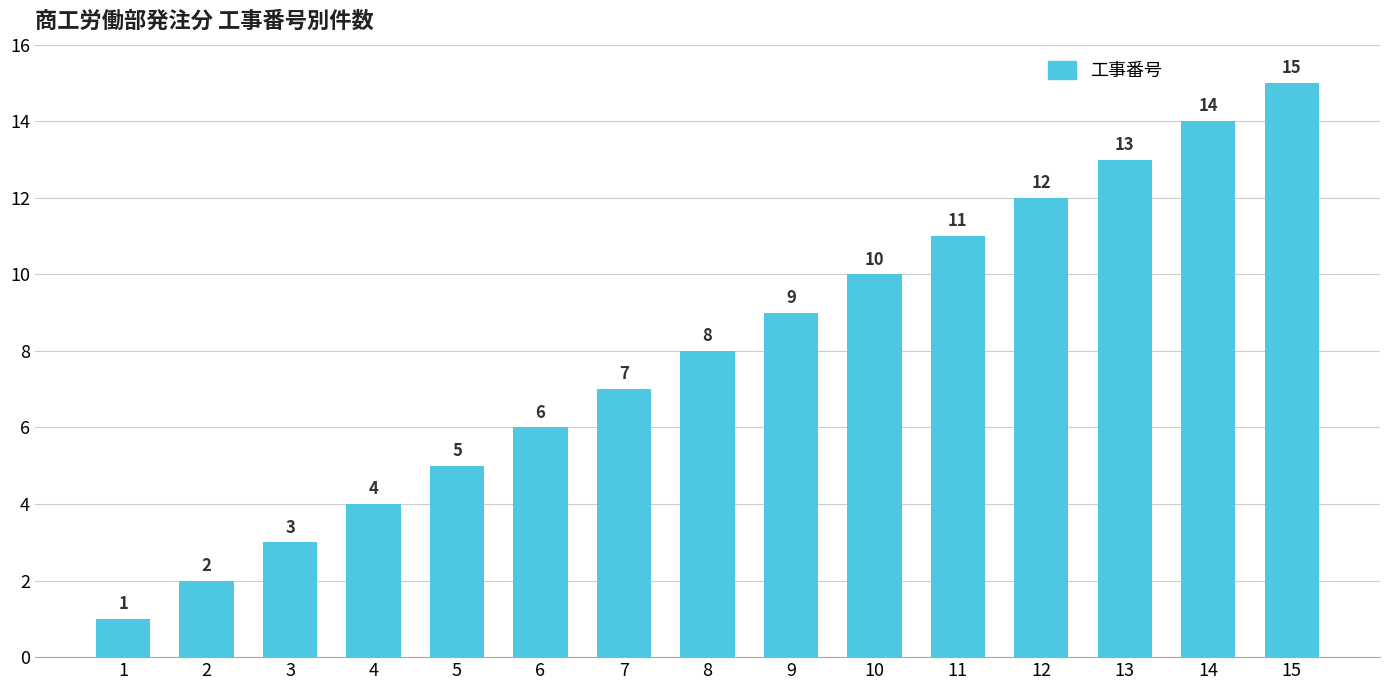

List the labels in order of value, largest first.

15, 14, 13, 12, 11, 10, 9, 8, 7, 6, 5, 4, 3, 2, 1